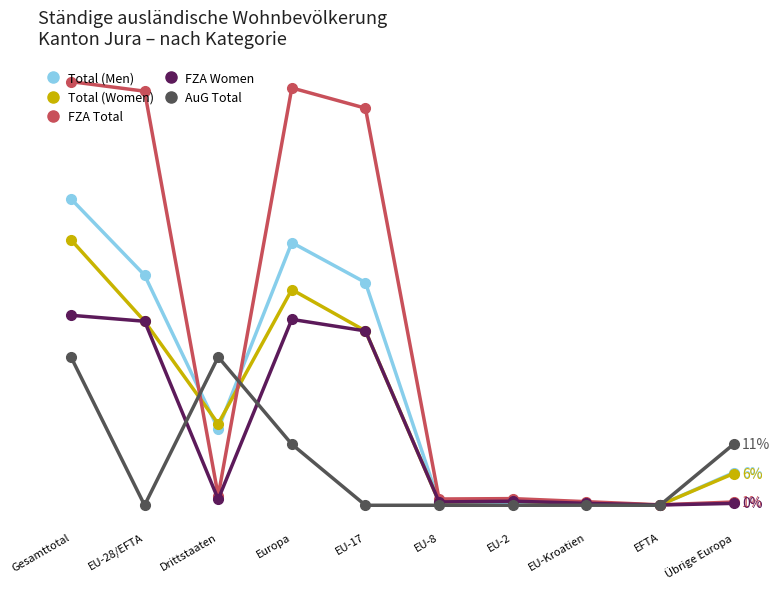

Is this an area chart (filled region under the line)?

No